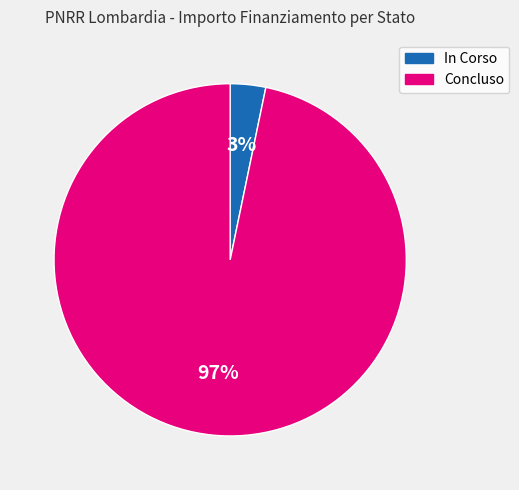

To the nearest percent, what is the difference between the largest and smallest slice percentages?

94%